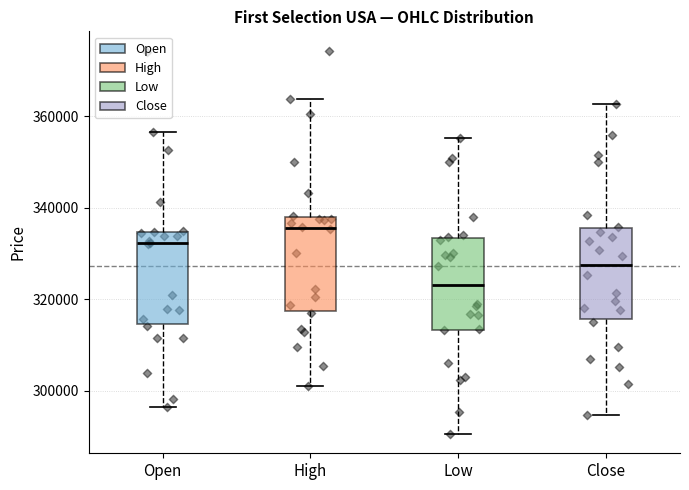

Reading left to right, transcribe this box plot: for each box, give where its median line is, the range the box spans, and where its two whiskers end, as read against the y-axis. The values are not printed on the chart, so give them approximately, as read against the axis.

Open: median 332000, box 314000 to 334000, whiskers 296000 to 356000
High: median 336000, box 318000 to 338000, whiskers 302000 to 364000
Low: median 324000, box 314000 to 334000, whiskers 290000 to 356000
Close: median 328000, box 316000 to 336000, whiskers 294000 to 362000